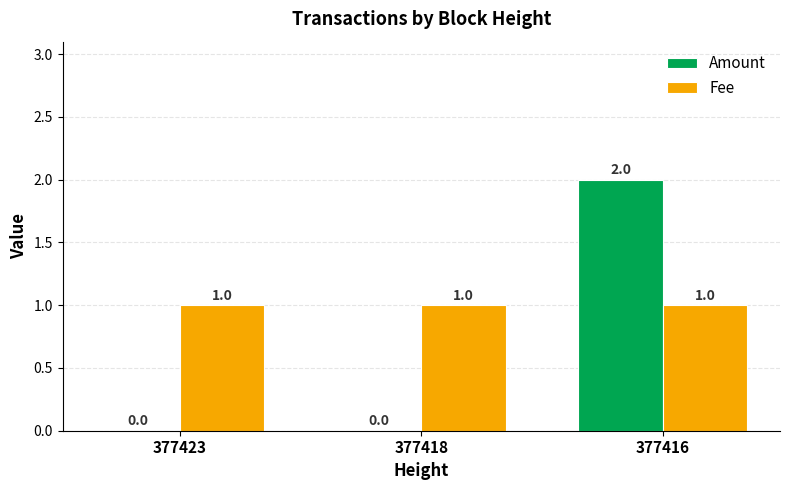

The Amount series shows 0 at 377418. True or false?

True